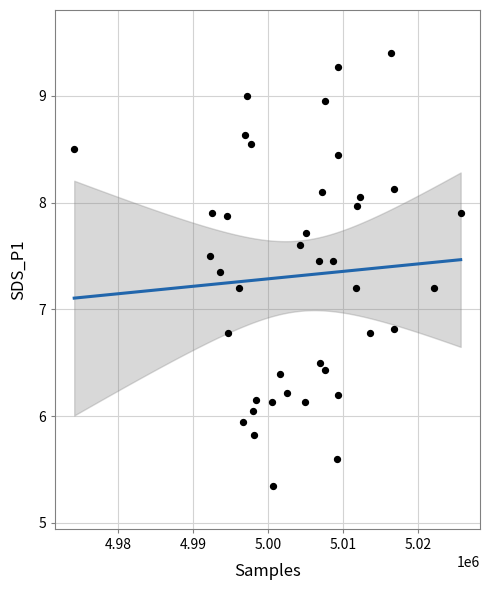

What is the range of X values (max minus min)?

51502.0